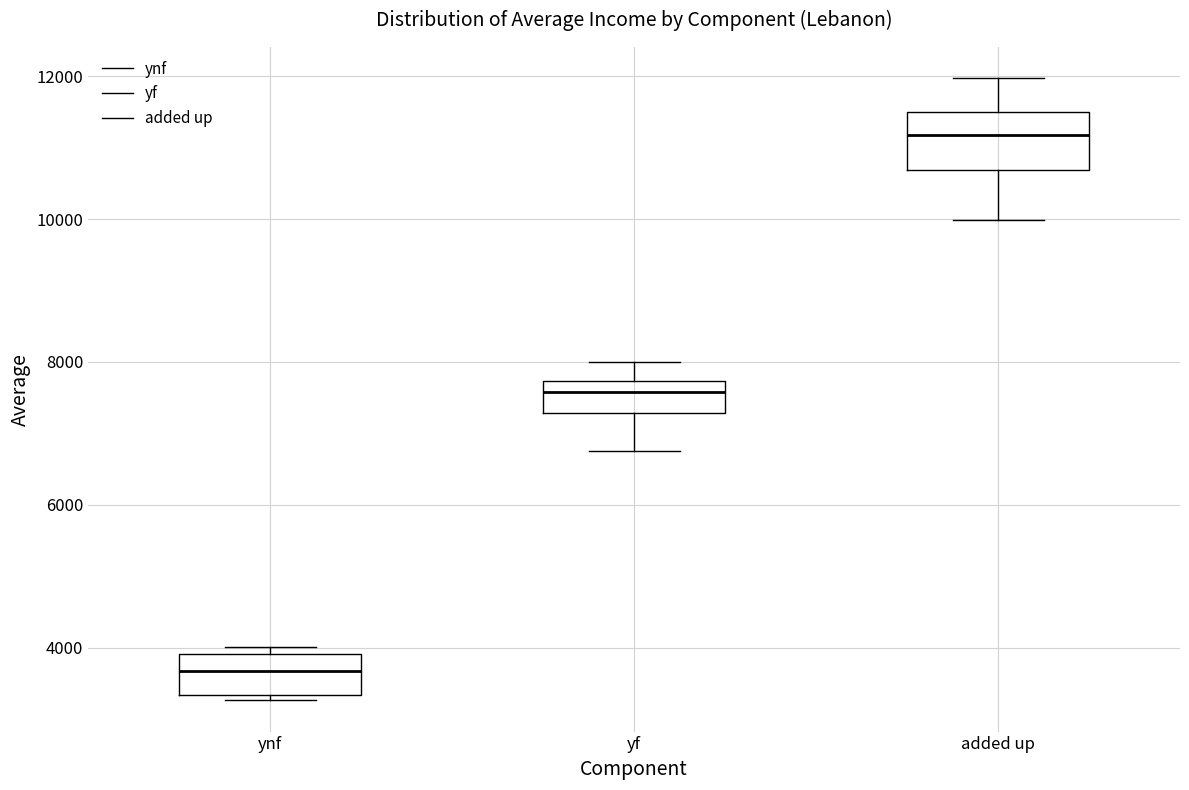

Reading left to right, transcribe this box plot: for each box, give where its median line is, the range the box spans, and where its two whiskers end, as read against the y-axis. The values are not printed on the chart, so give them approximately, as read against the axis.

ynf: median 3600, box 3400 to 4000, whiskers 3200 to 4000 (just above the box's upper edge)
yf: median 7600, box 7200 to 7800, whiskers 6800 to 8000
added up: median 11200, box 10600 to 11600, whiskers 10000 to 12000